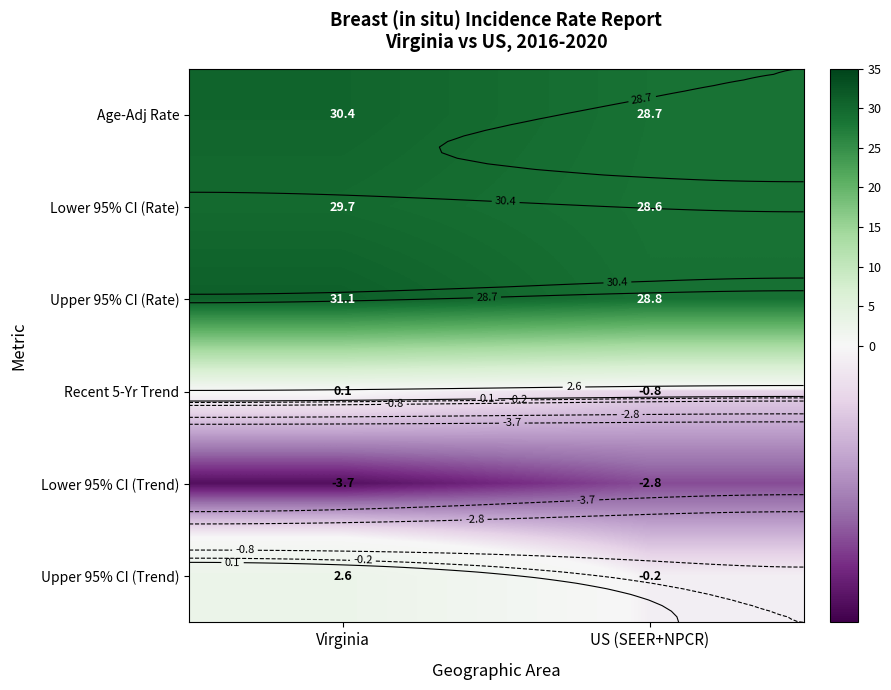

What is the difference between the maximum and minimum values in the Upper 95% CI (Trend) series?

2.8